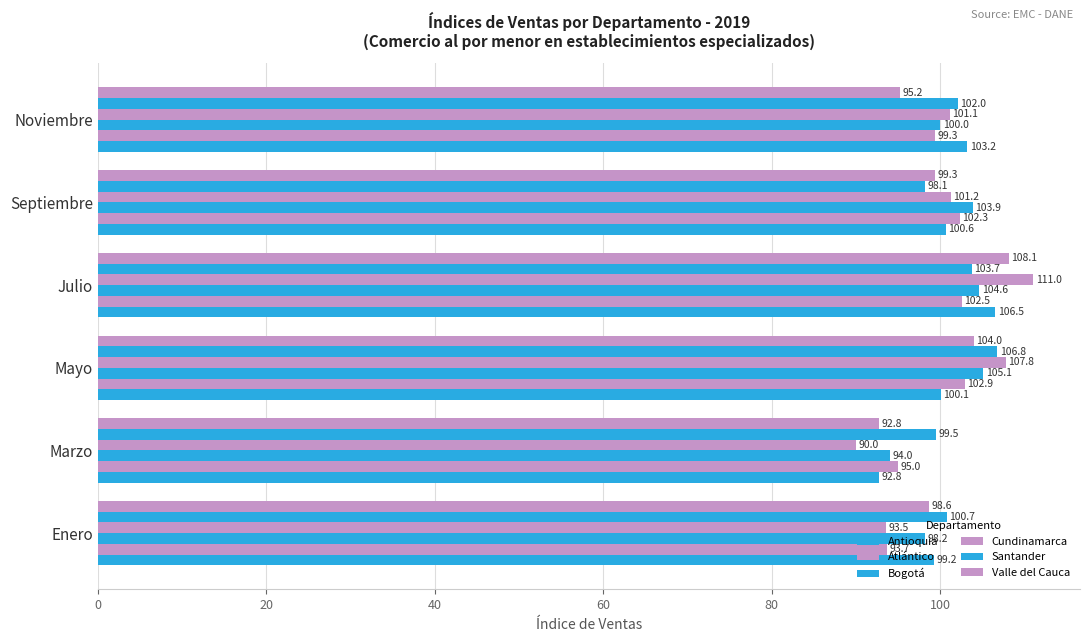

How many values in the Cundinamarca series are below 101?

2